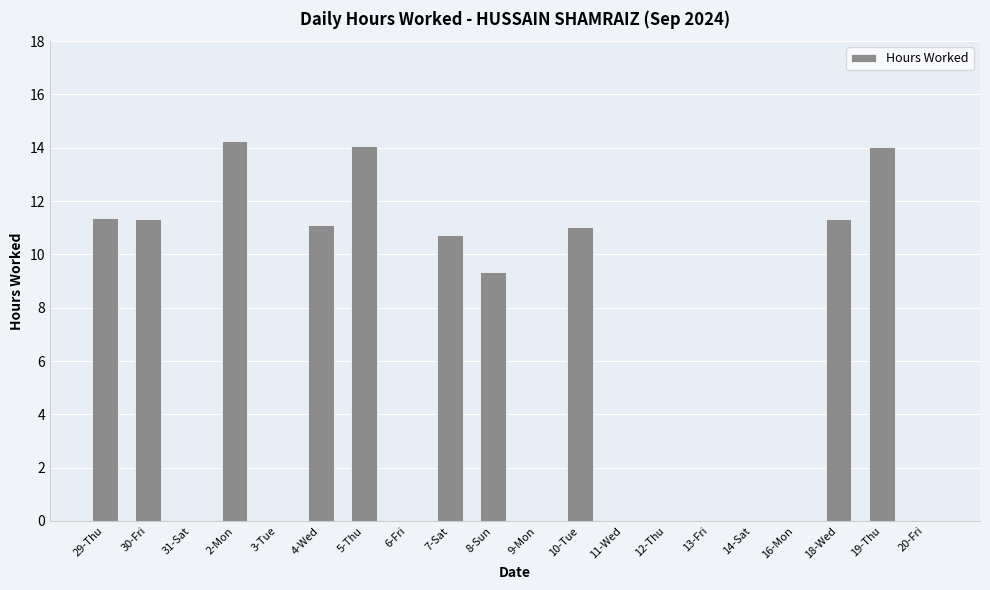

What is the greatest value displayed?

14.3